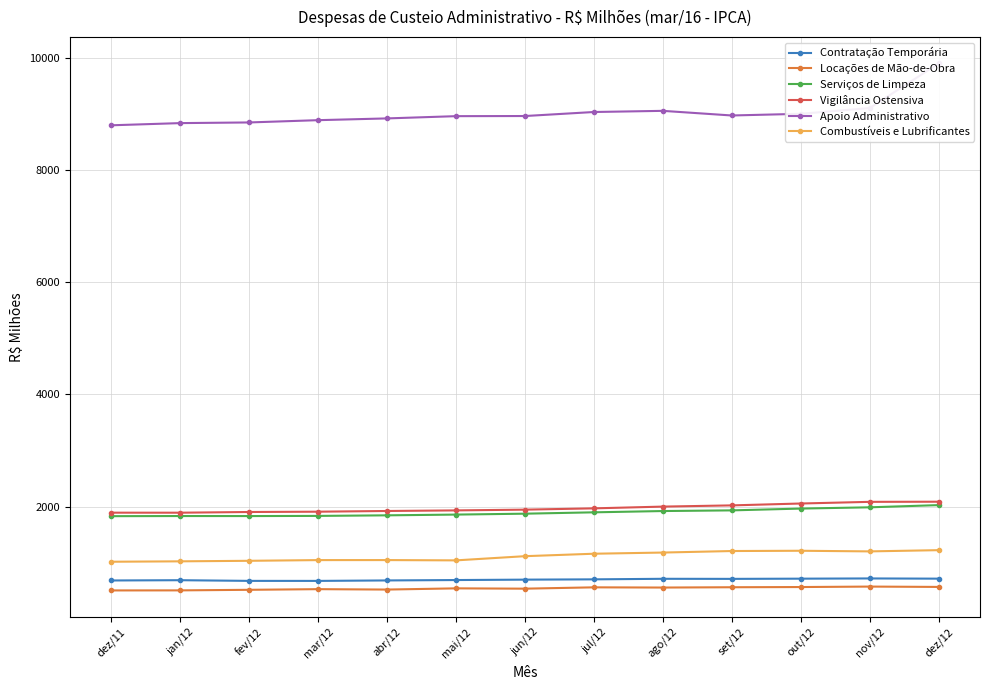

True or false: Combustíveis e Lubrificantes has a value of 1370.5 at jan/12.

False